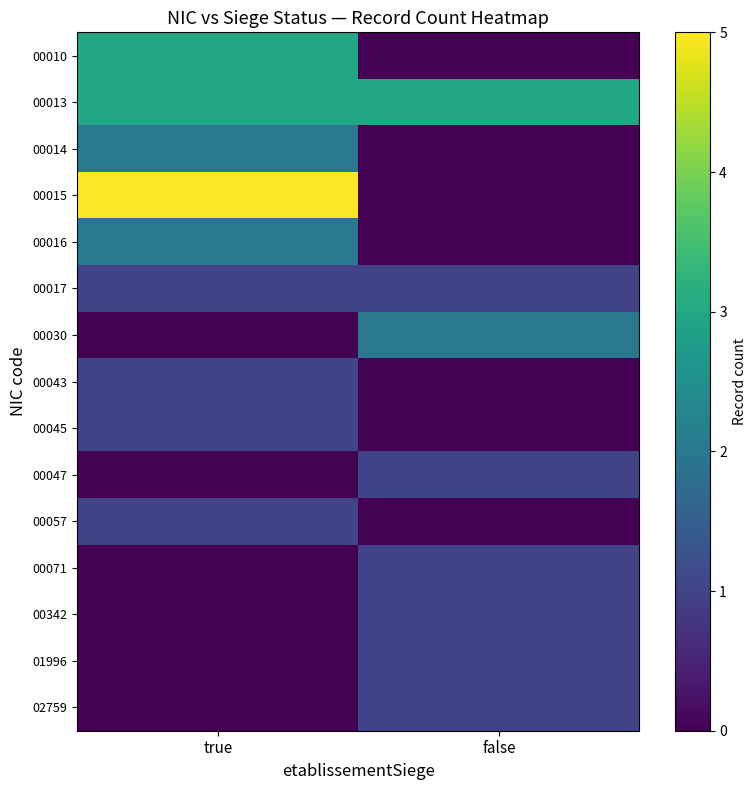

At which category does the chart reach its peak across all series?

true